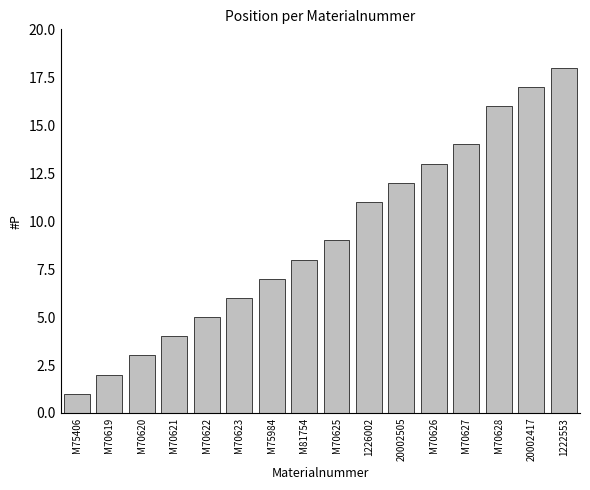

What position from the left is M70627?

13